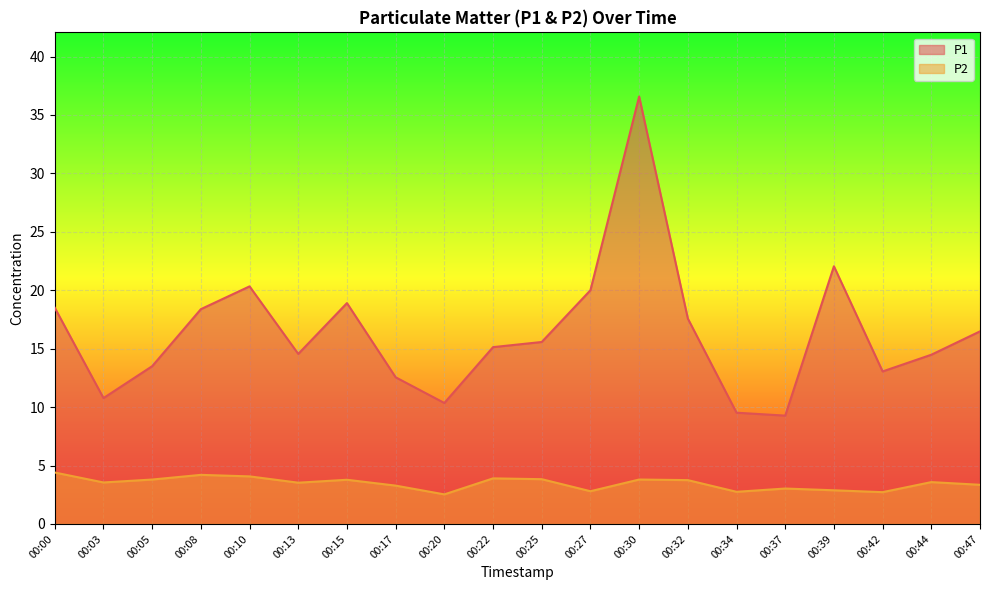

At which category does P2 reach its first local peak?

00:08